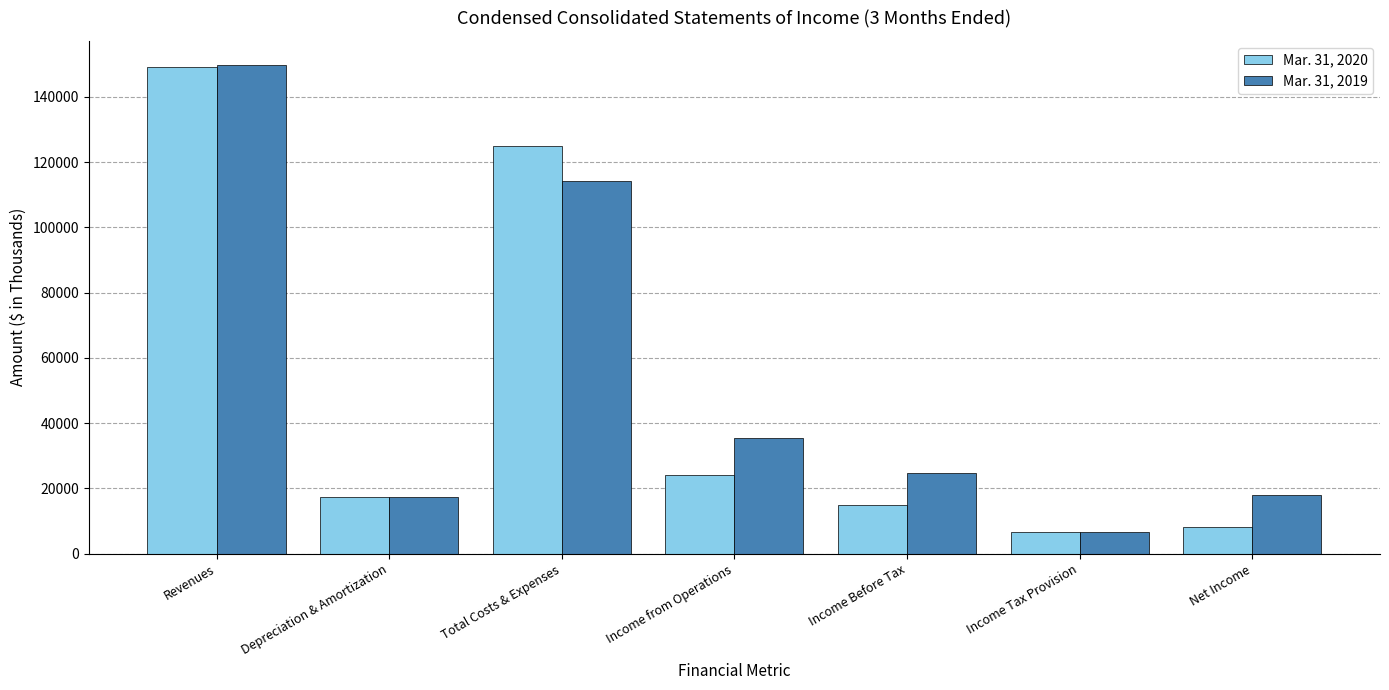

Rank the series at Depreciation & Amortization from highest to lowest value.

Mar. 31, 2020, Mar. 31, 2019